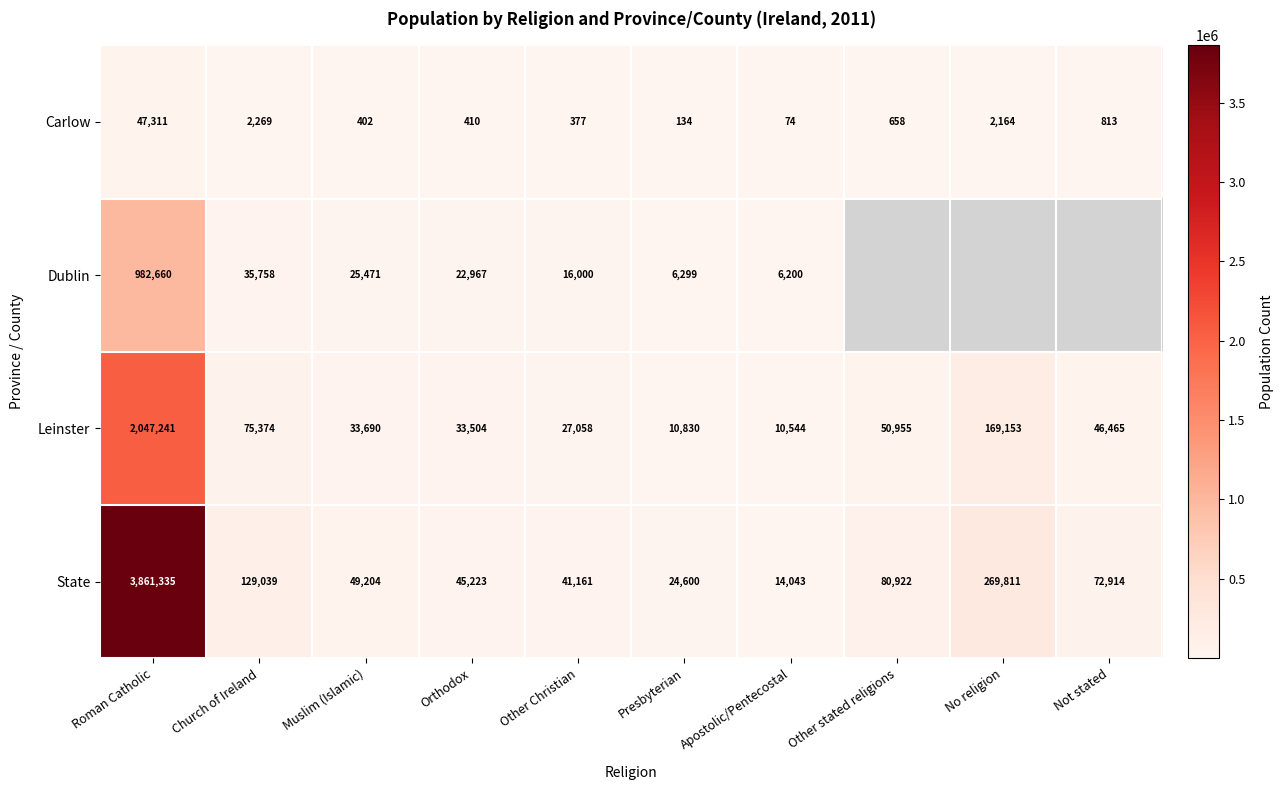

Is the value of Carlow at Other Christian greater than the value of State at No religion?

No